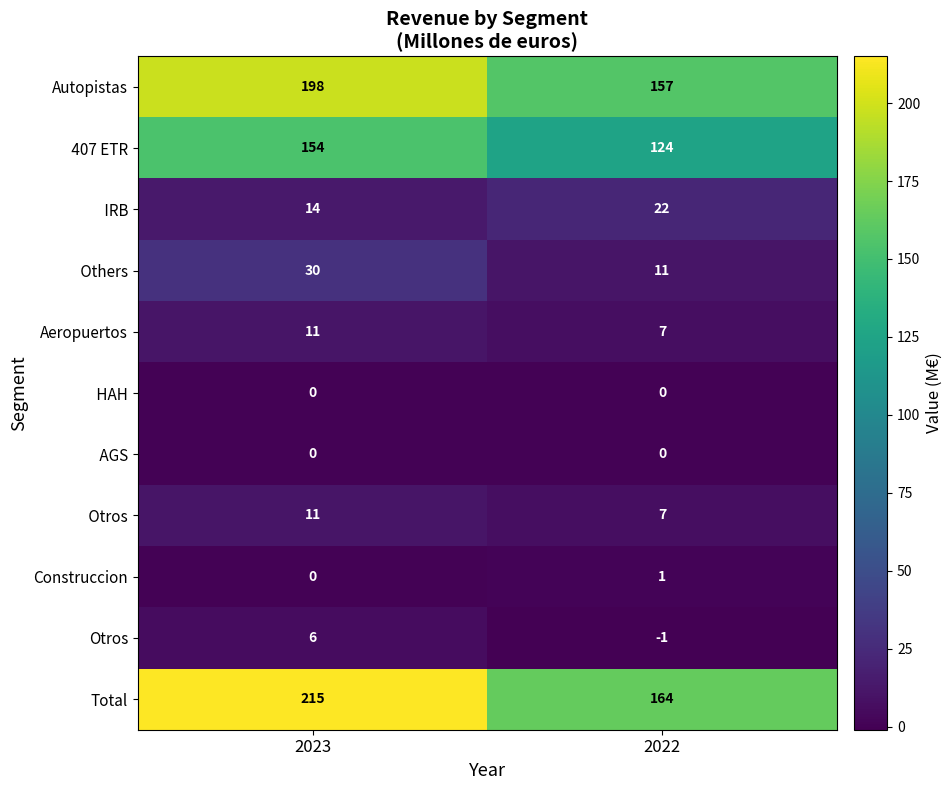

What is the maximum value shown in the chart?

215